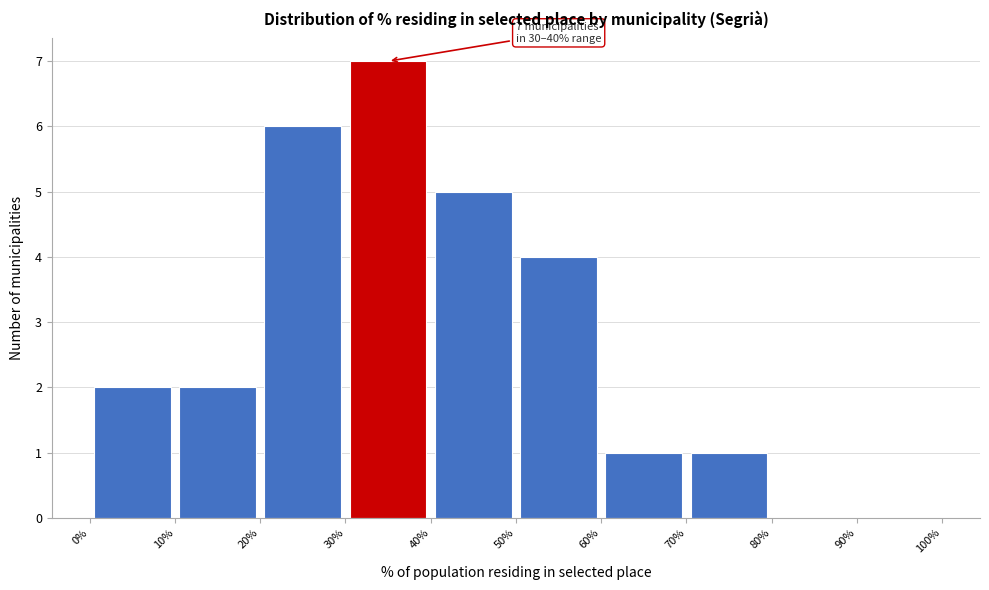

Over which range of the x-axis is the bar tallest?

30% to 40%